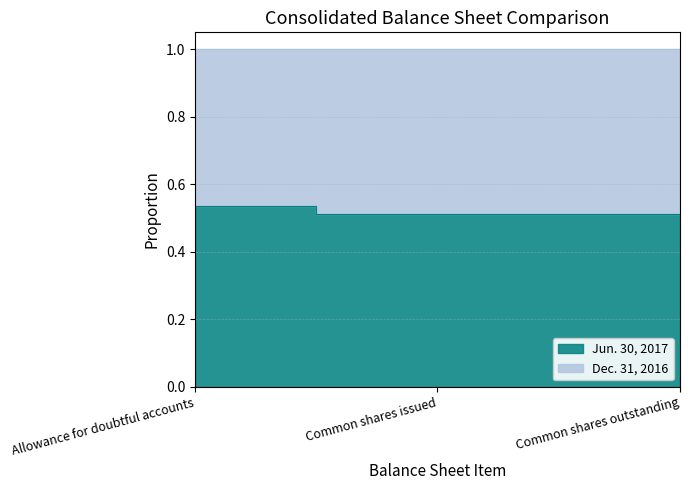

Reading left to right, transcribe all the data shown in this chart.

0.5	0.5	0.5